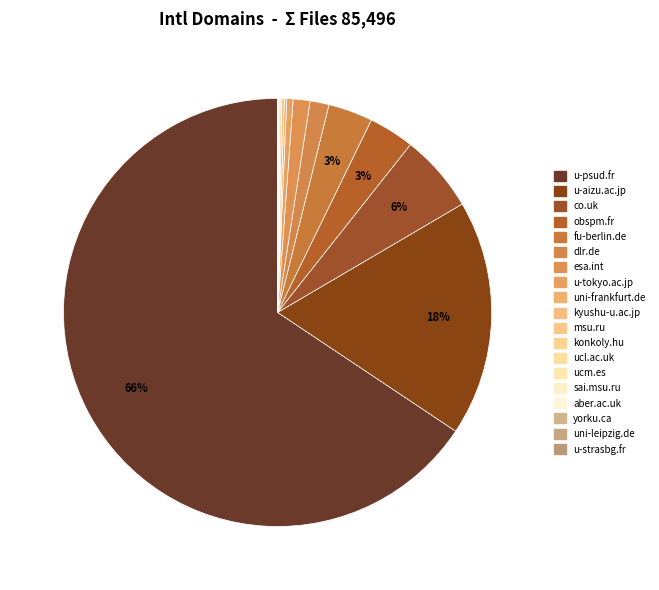

Which category has the smallest portion of the pie?

u-strasbg.fr